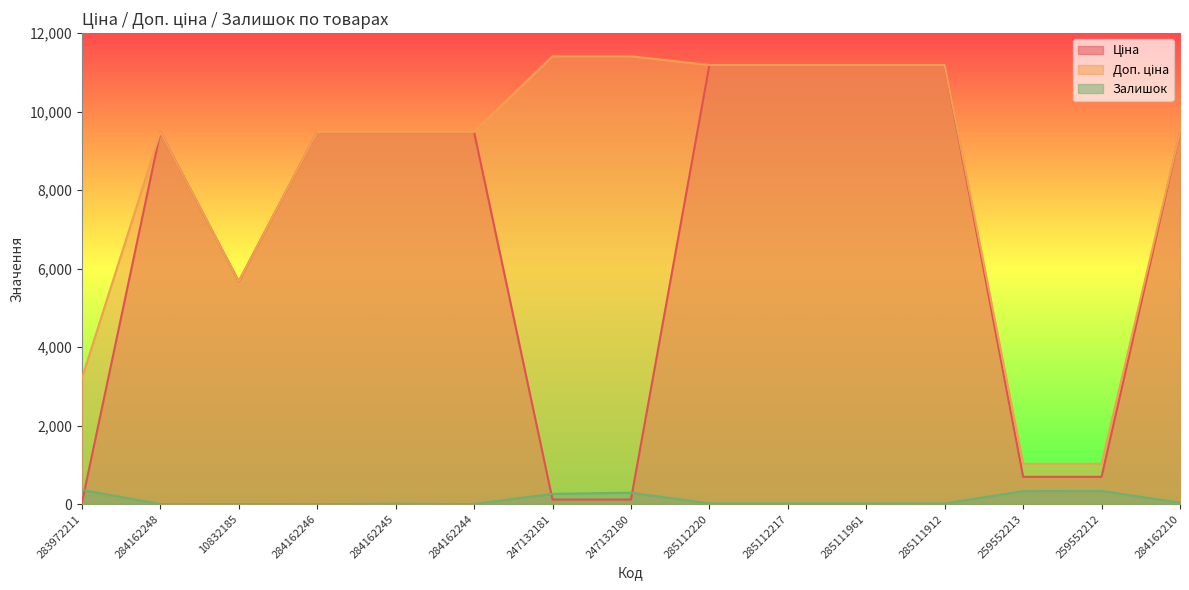

How many lines are shown in the chart?

3